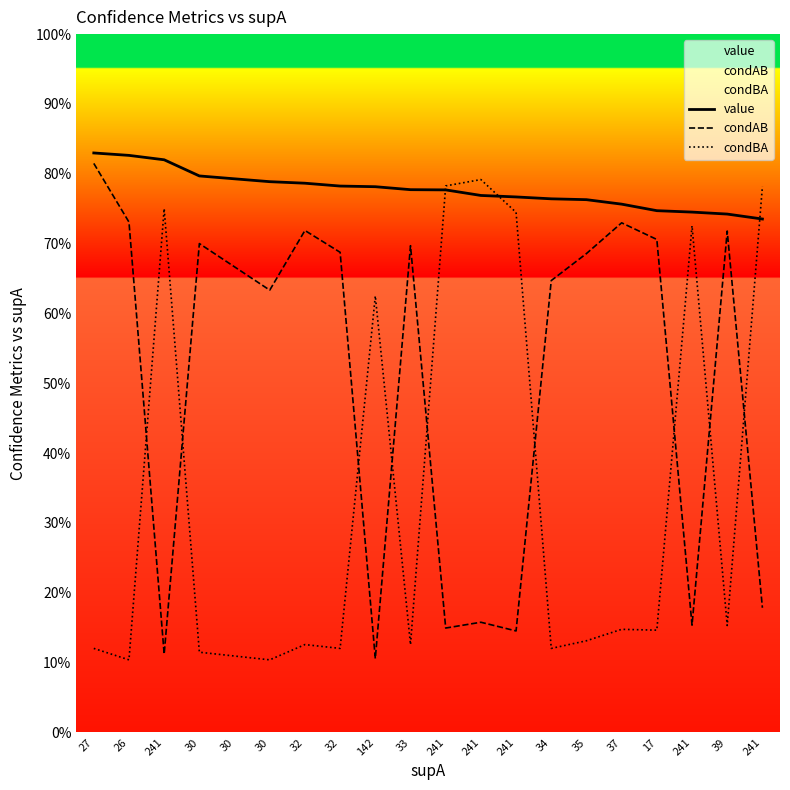

How many series are shown in this chart?

3